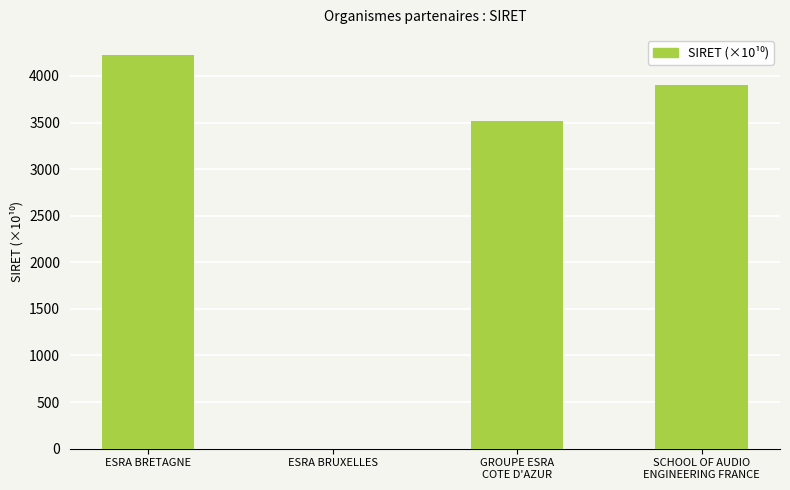

Reading left to right, transcribe all the data shown in this chart.

4229.2	0.0	3514.3	3902.0